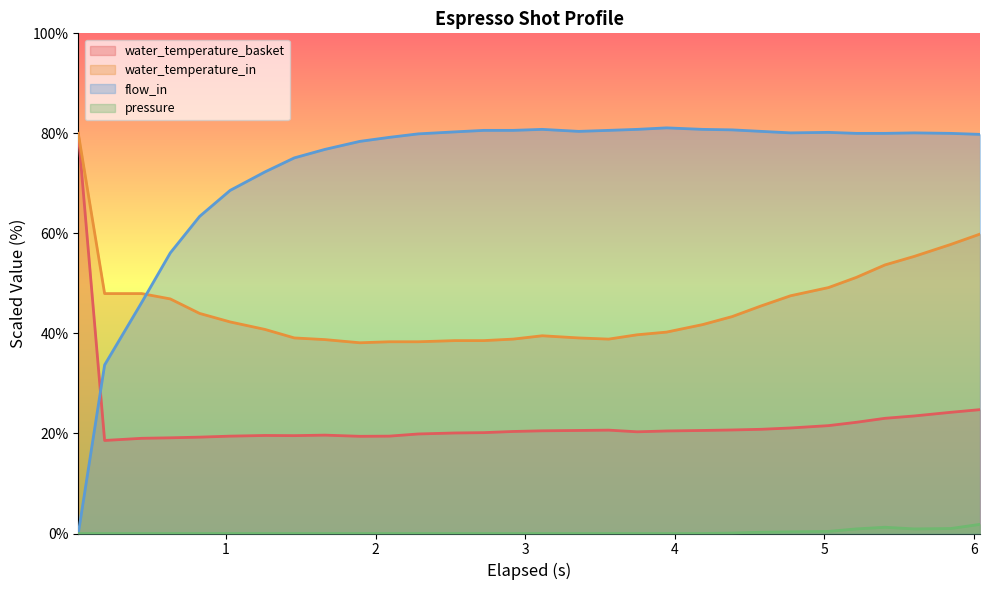

True or false: water_temperature_basket and pressure cross at least once.

False